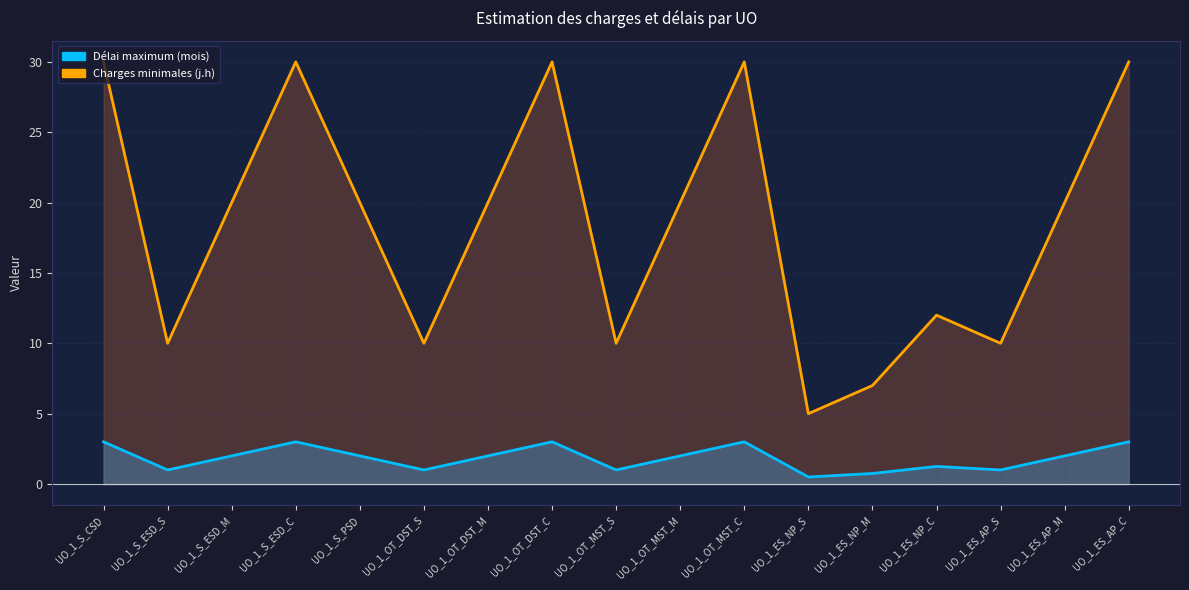

Reading right to left, extract all data points from this chart.

Charges minimales (j.h): 30.0	20.0	10.0	12.0	7.0	5.0	30.0	20.0	10.0	30.0	20.0	10.0	20.0	30.0	20.0	10.0	30.0
Délai maximum (mois): 3.0	2.0	1.0	1.2	0.8	0.5	3.0	2.0	1.0	3.0	2.0	1.0	2.0	3.0	2.0	1.0	3.0